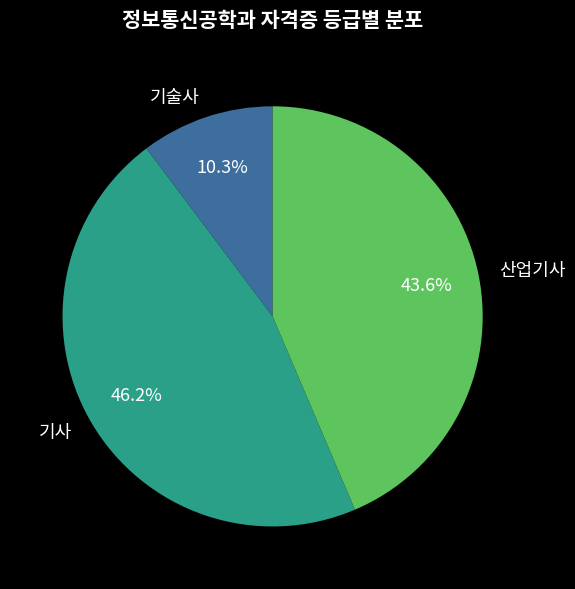

Approximately how many times larger is the value at 기술사 compared to 기사?

0.2